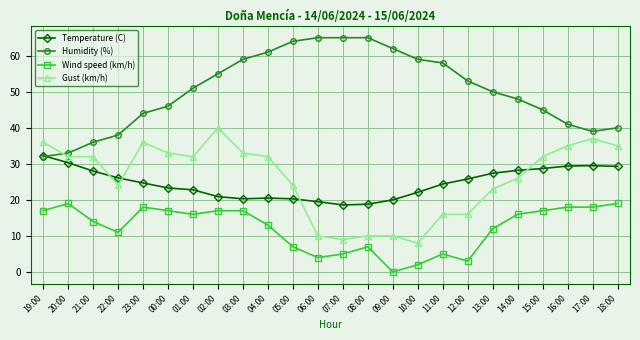

Is the value of Wind speed (km/h) at 12:00 greater than the value of Gust (km/h) at 06:00?

No